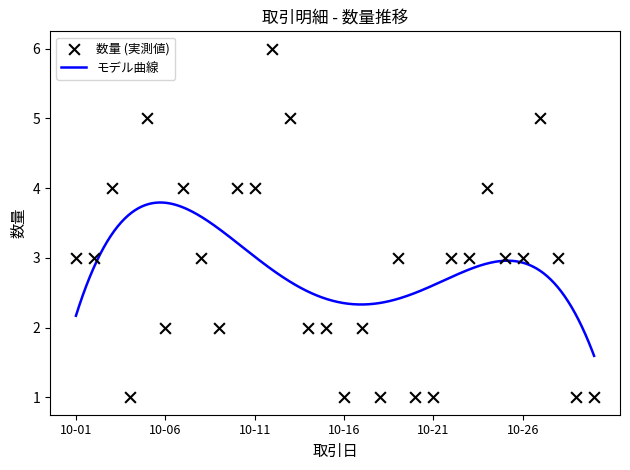

What is the ratio of the value at 2021-10-09 to the value at 2021-10-26?

0.7